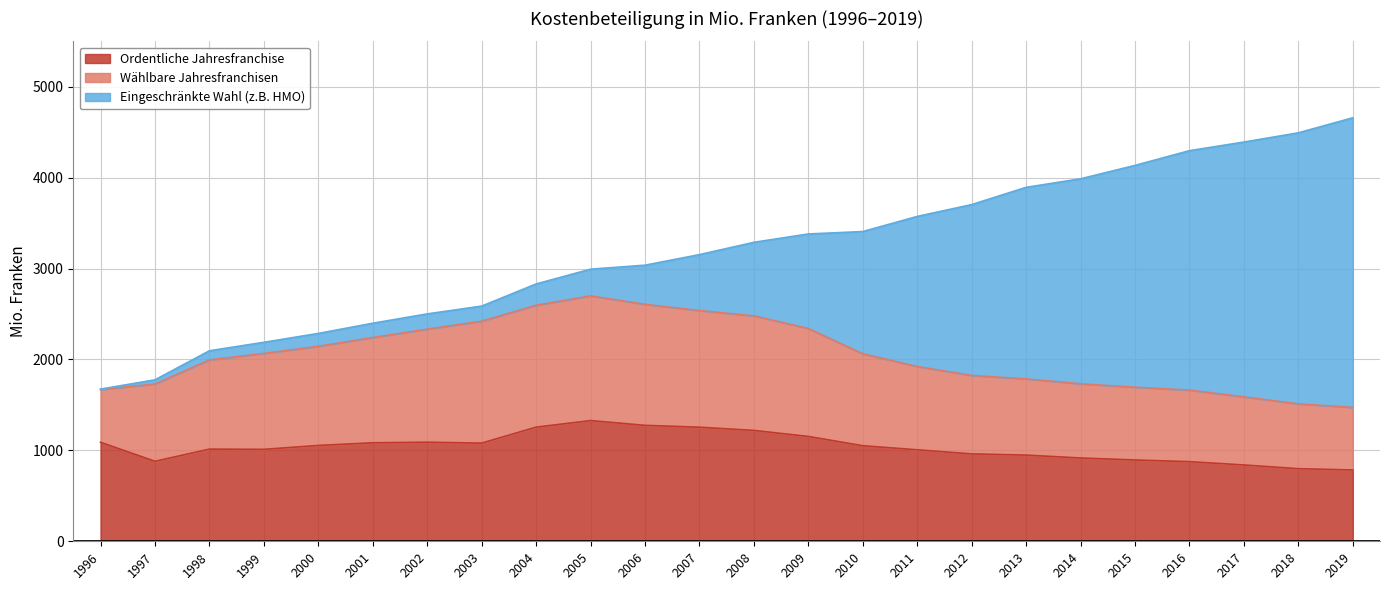

At which label does Eingeschränkte Wahl (z.B. HMO) reach its peak?

2019